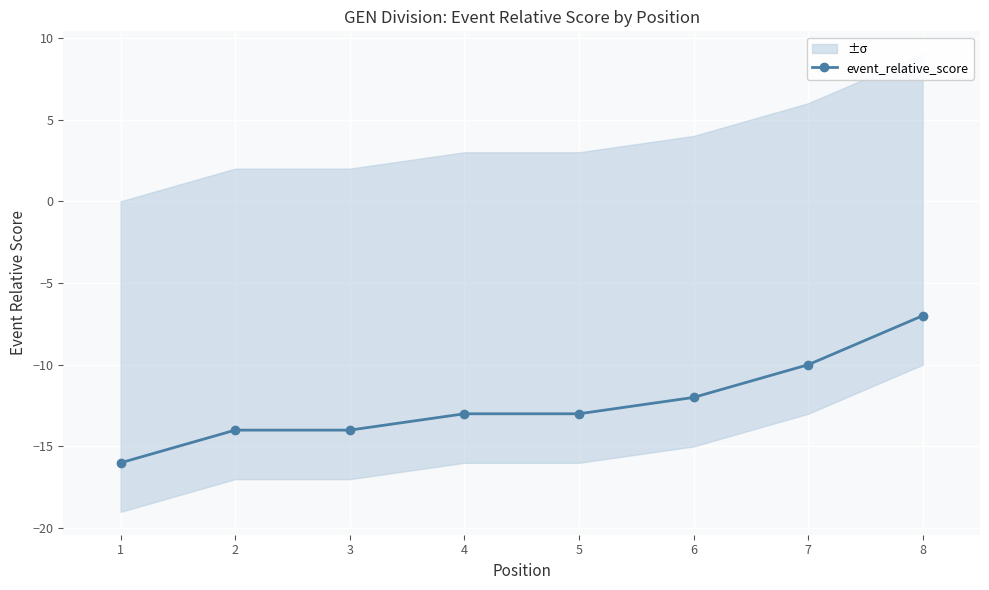

Which label corresponds to the largest value in the chart?

8